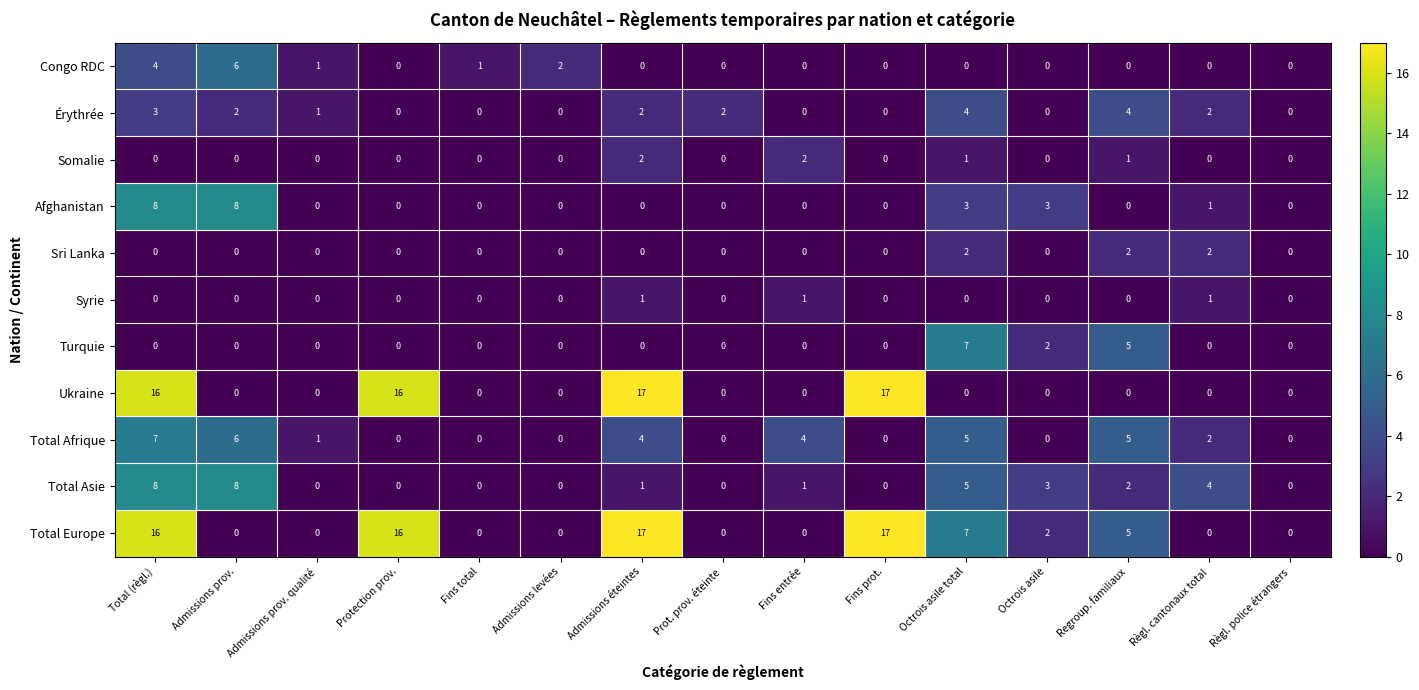

What is the average value of the Total Europe series?

5